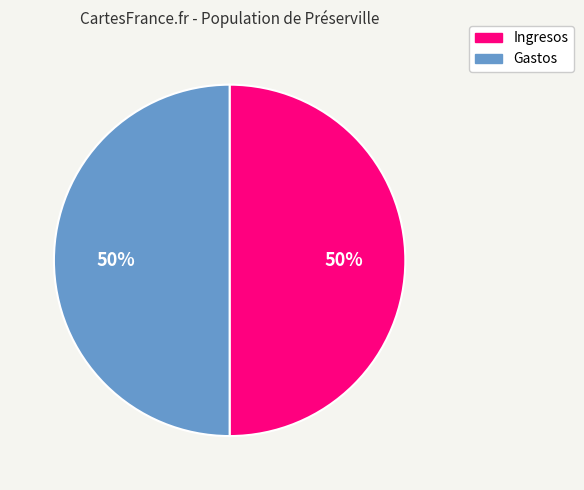

Count the number of slices in the pie.

2